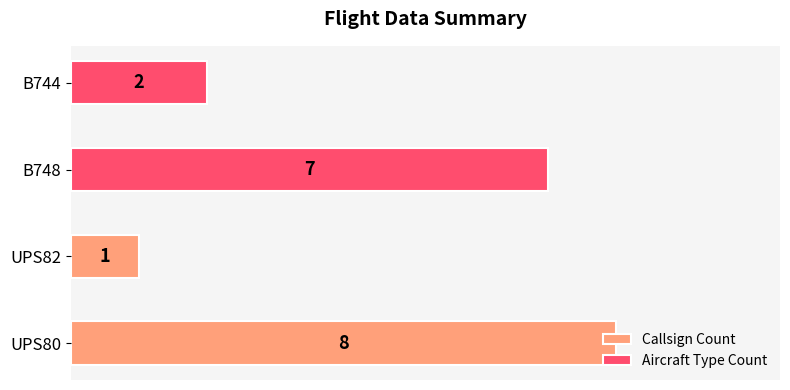

What is the difference between the maximum and minimum values in the Aircraft Type Count series?

5